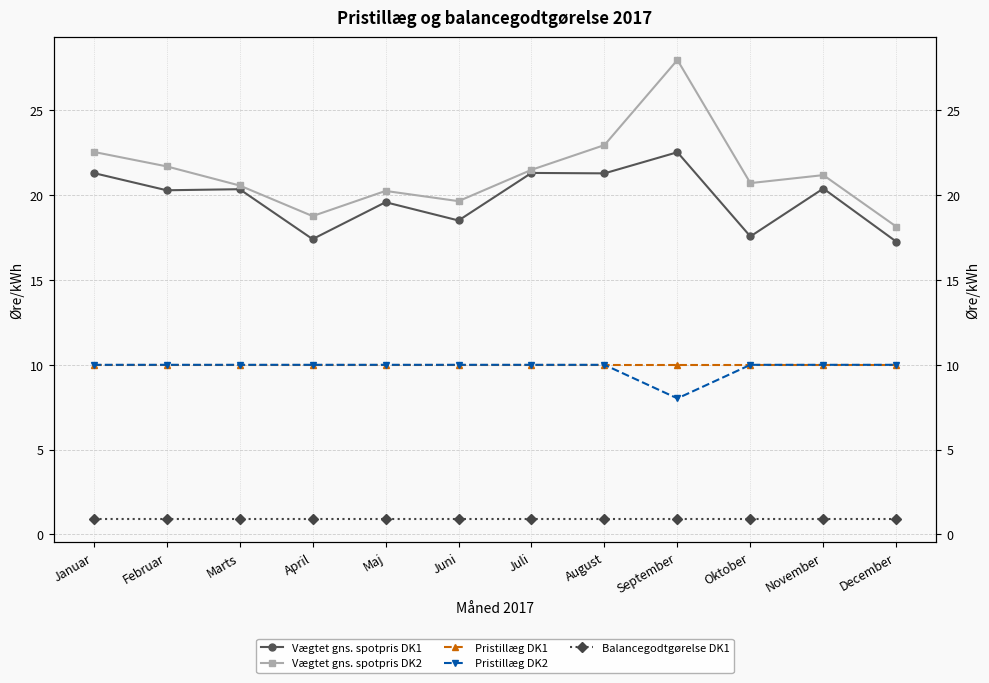

At which label does Pristillæg DK2 reach its peak?

Januar